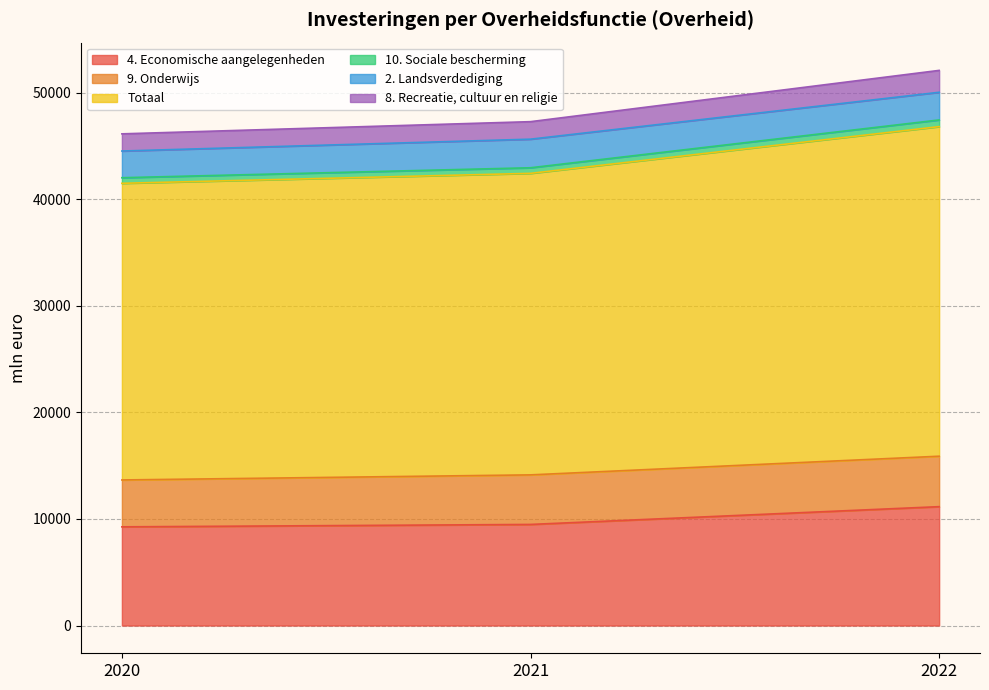

How many values in the 4. Economische aangelegenheden series exceed 9485?

1